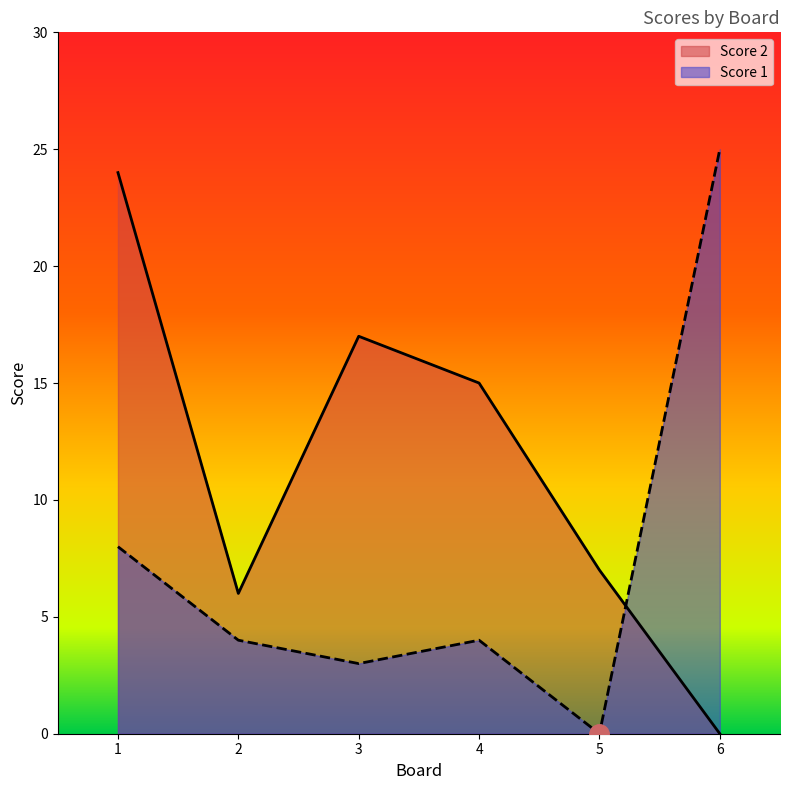

Which has a higher value, 6 or 4?

4